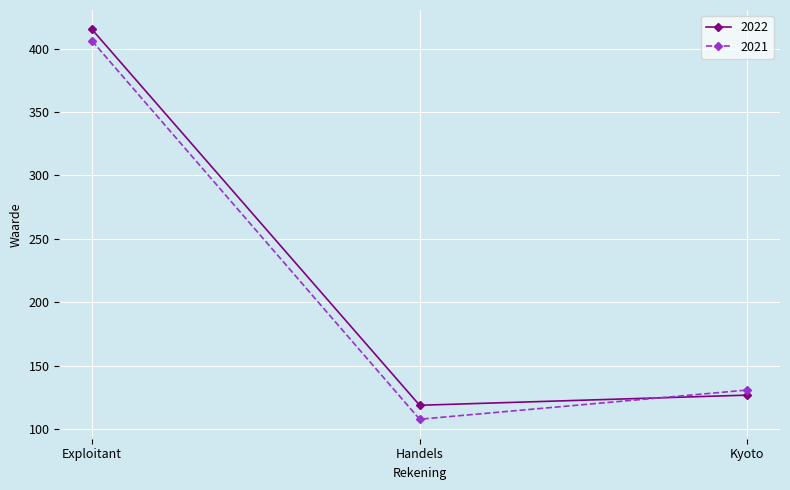

Where is 2022 nearest to the value 267?

Kyoto